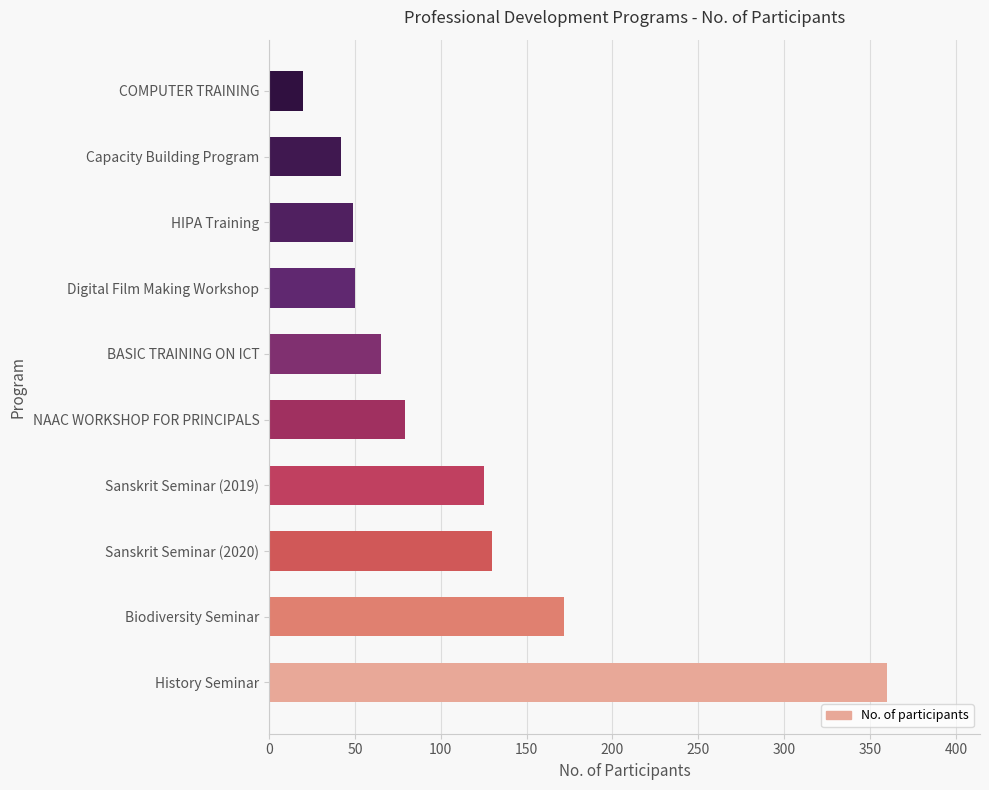

What is the minimum value shown in the chart?

20